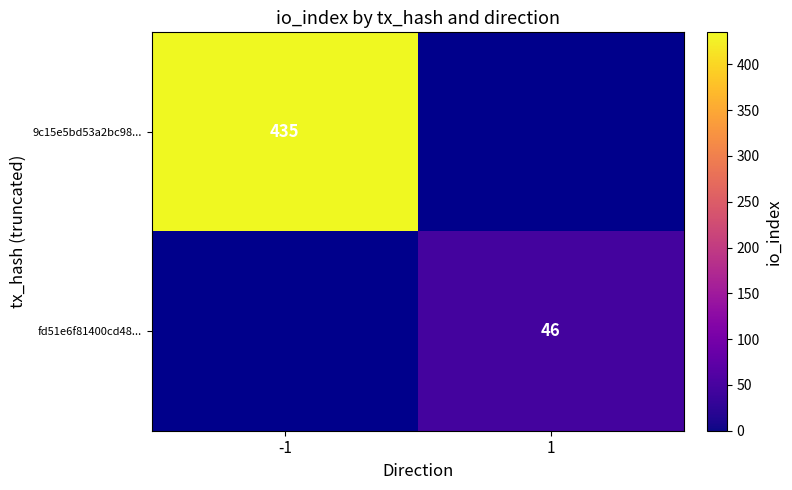

True or false: 9c15e5bd53a2bc98... has a value of 435 at -1.

True